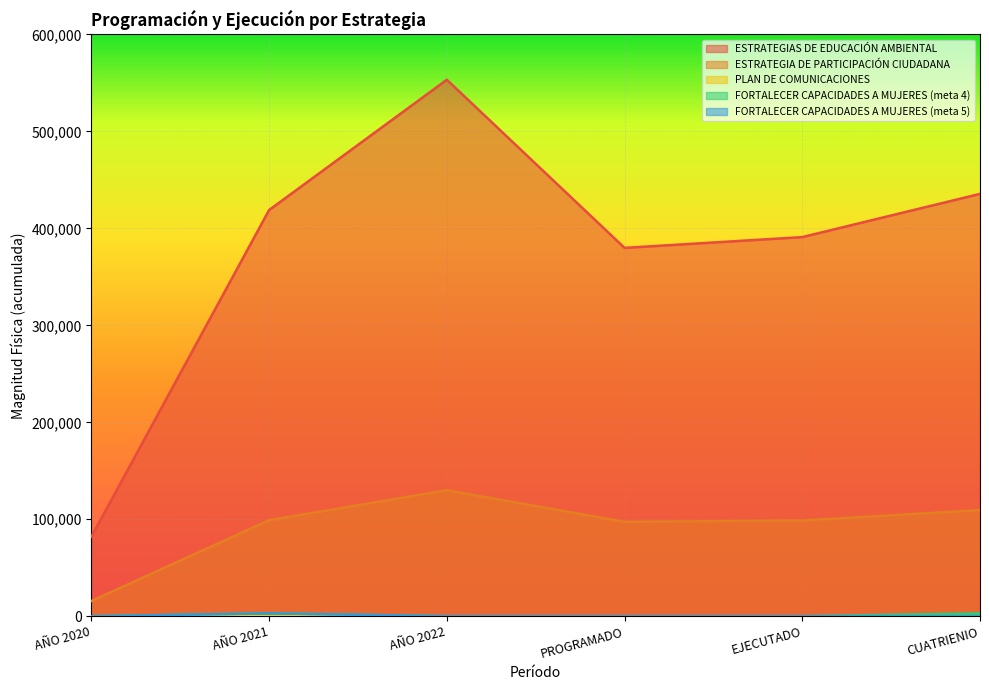

What is the total value across all series at CUATRIENIO?

548051.0